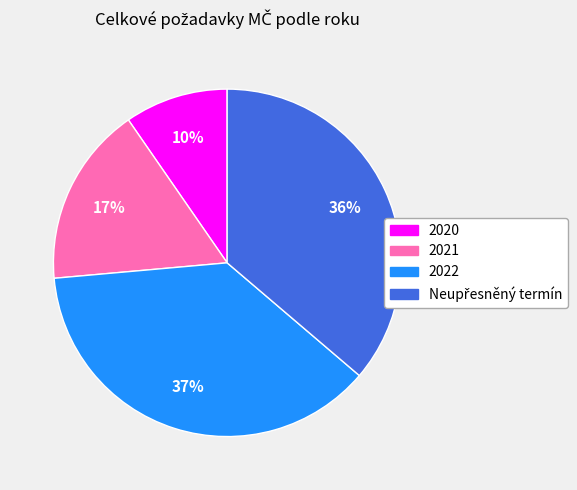

To the nearest percent, what is the average slice percentage?

25%